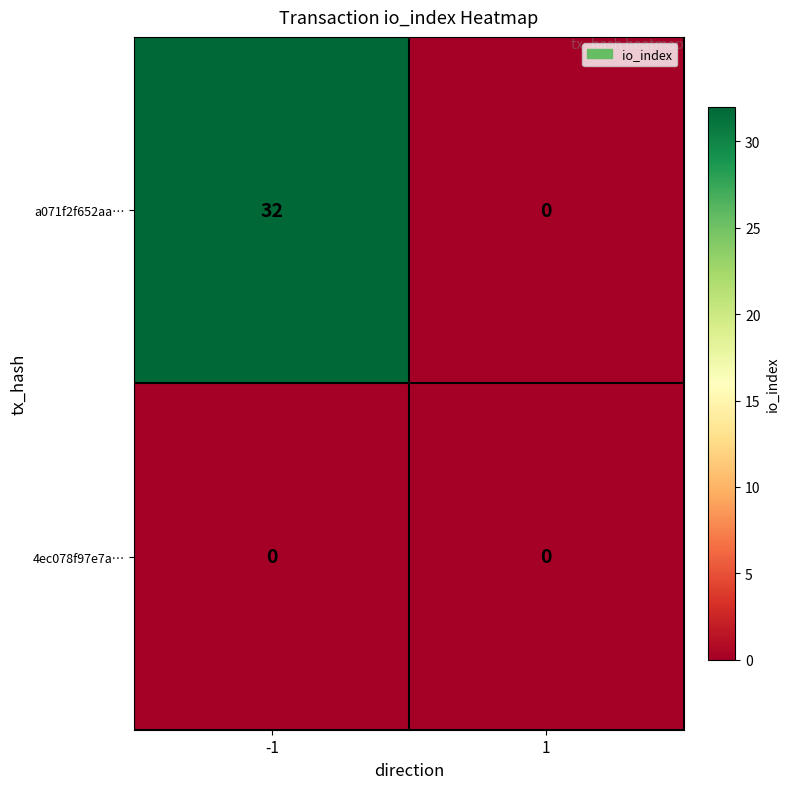

Reading right to left, what are all the values shown in this chart?

a071f2f652aa…: 1=0	-1=32
4ec078f97e7a…: 1=0	-1=0